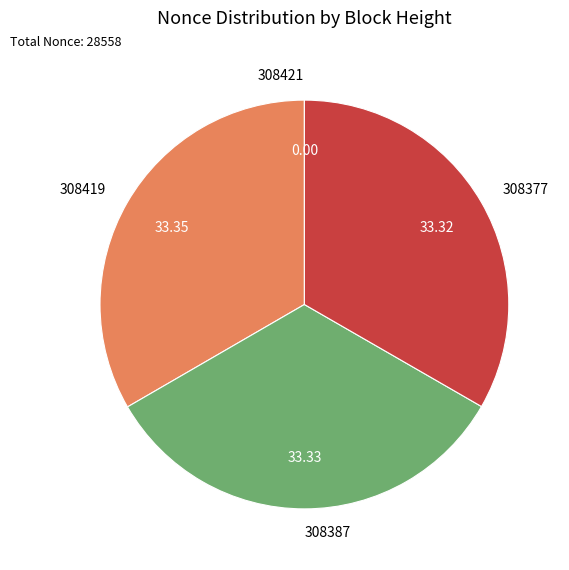

Is the sum of 308377 and 308419 greater than half?

Yes